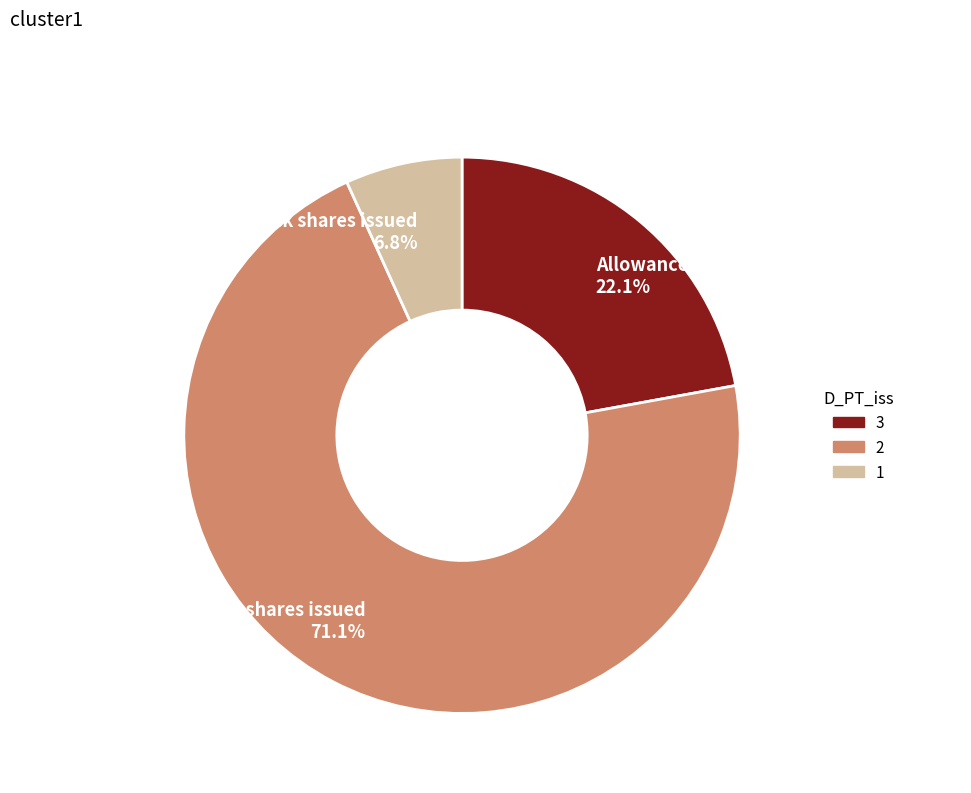

Which slice is the smallest?

Class B Common Stock shares issued